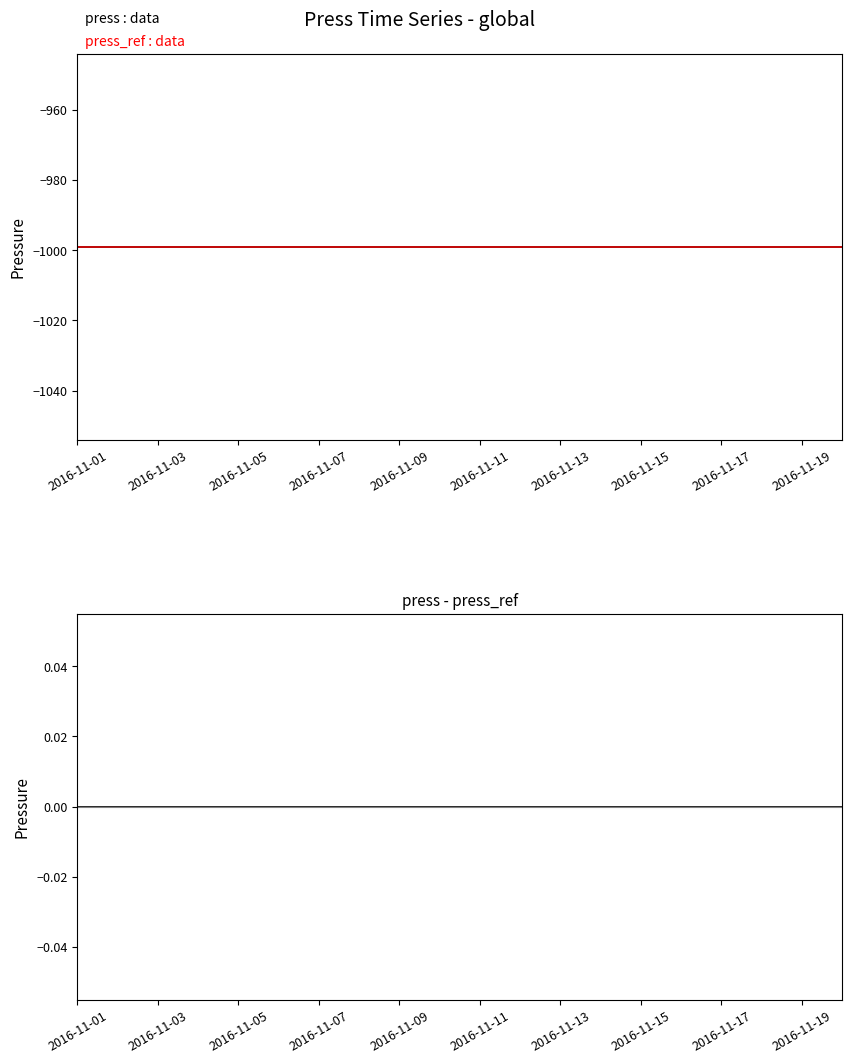

What is the label of the 4th point from the left?

2016-11-07